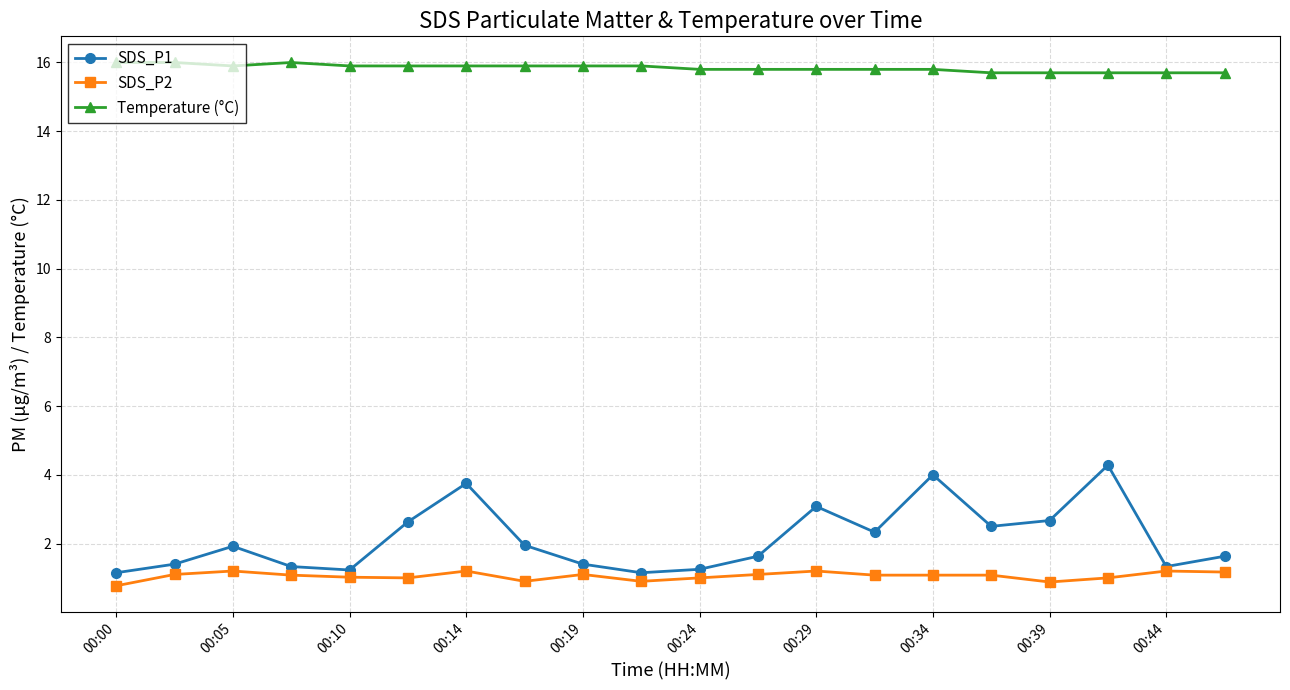

True or false: SDS_P1 has more than 0 points higher than both neighbors.

True